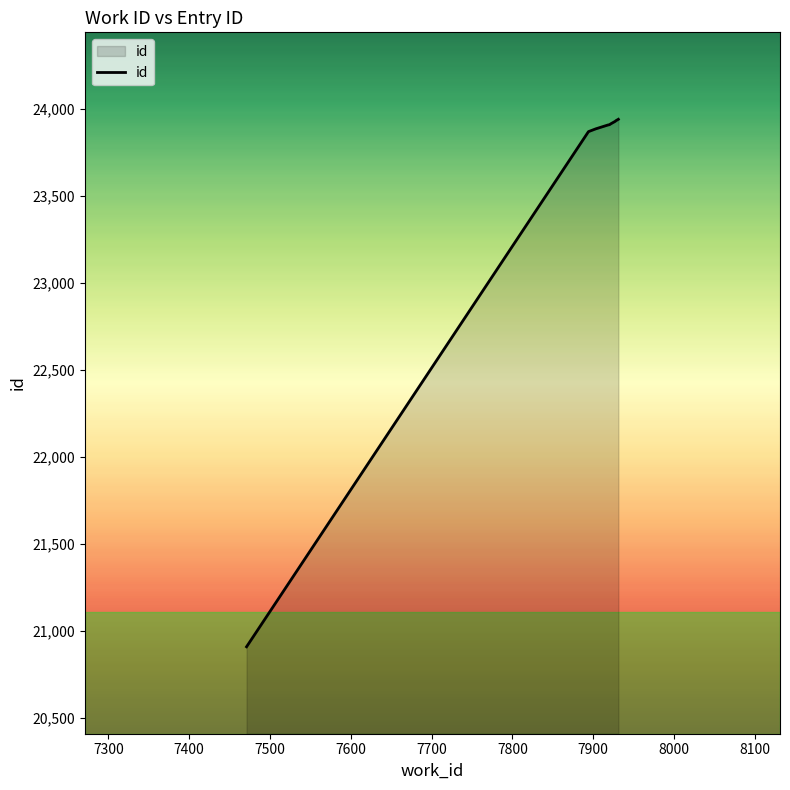

What is the maximum value shown in the chart?

23942